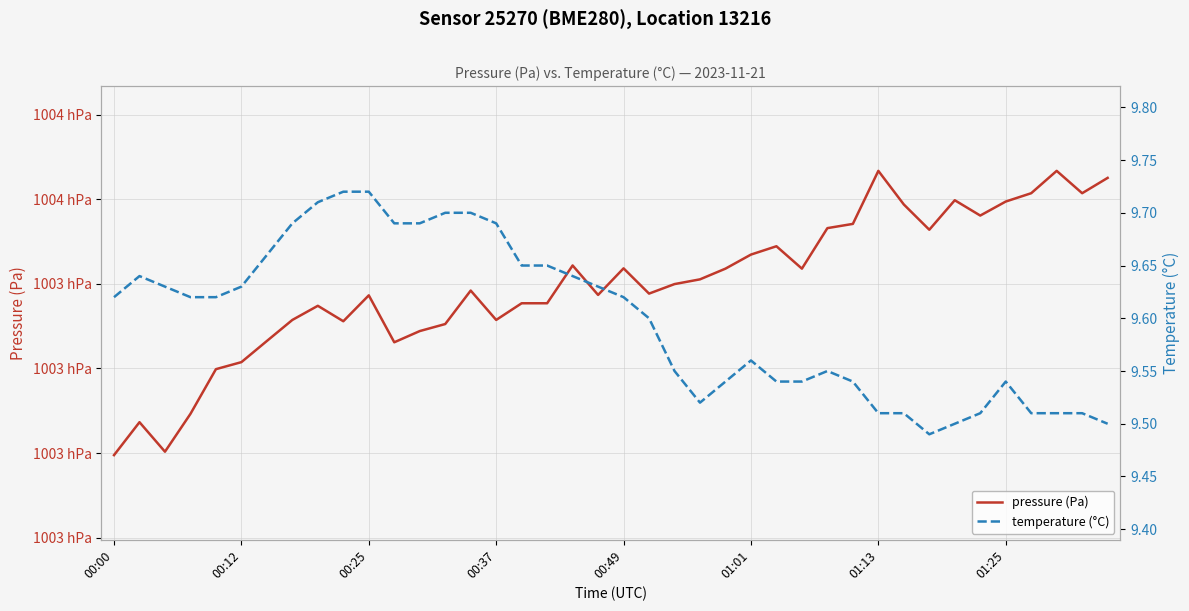

How many data points in pressure (Pa) are less than 100339?

20